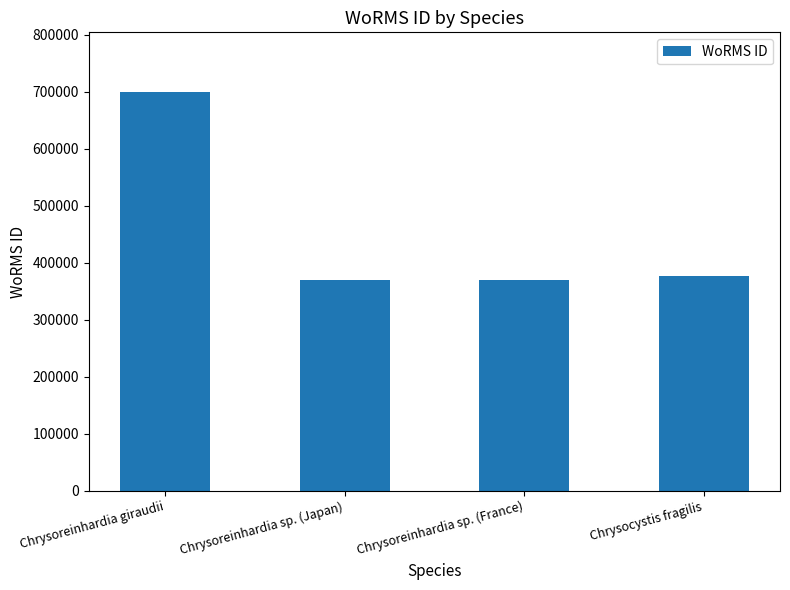

Where does the data first go above 375757?

Chrysoreinhardia giraudii